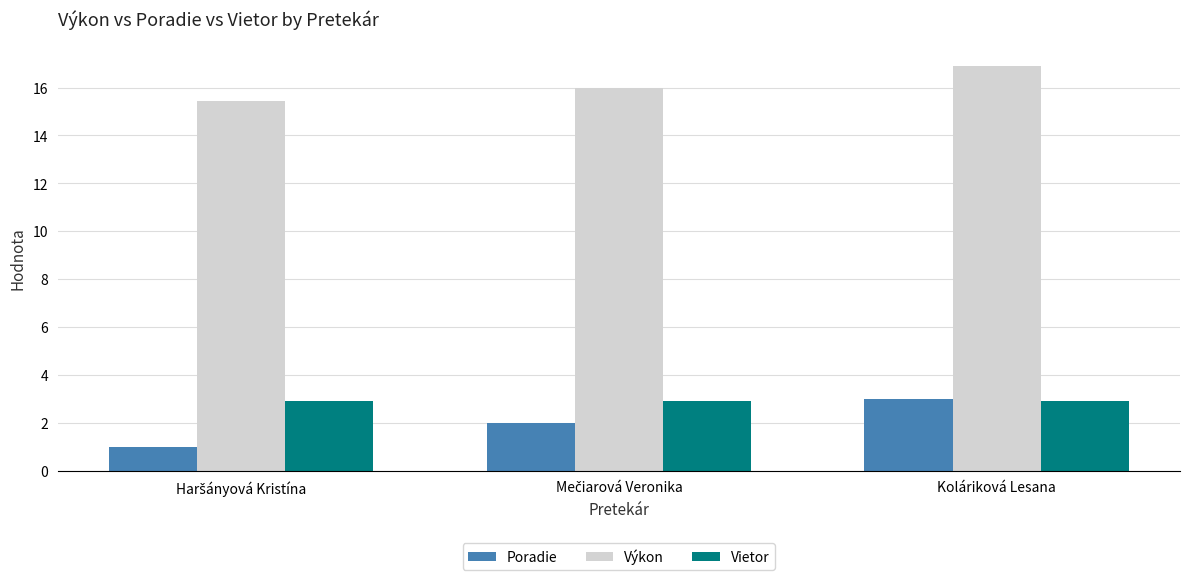

What is the value of the Poradie bar at the 3rd from the left?

3.0